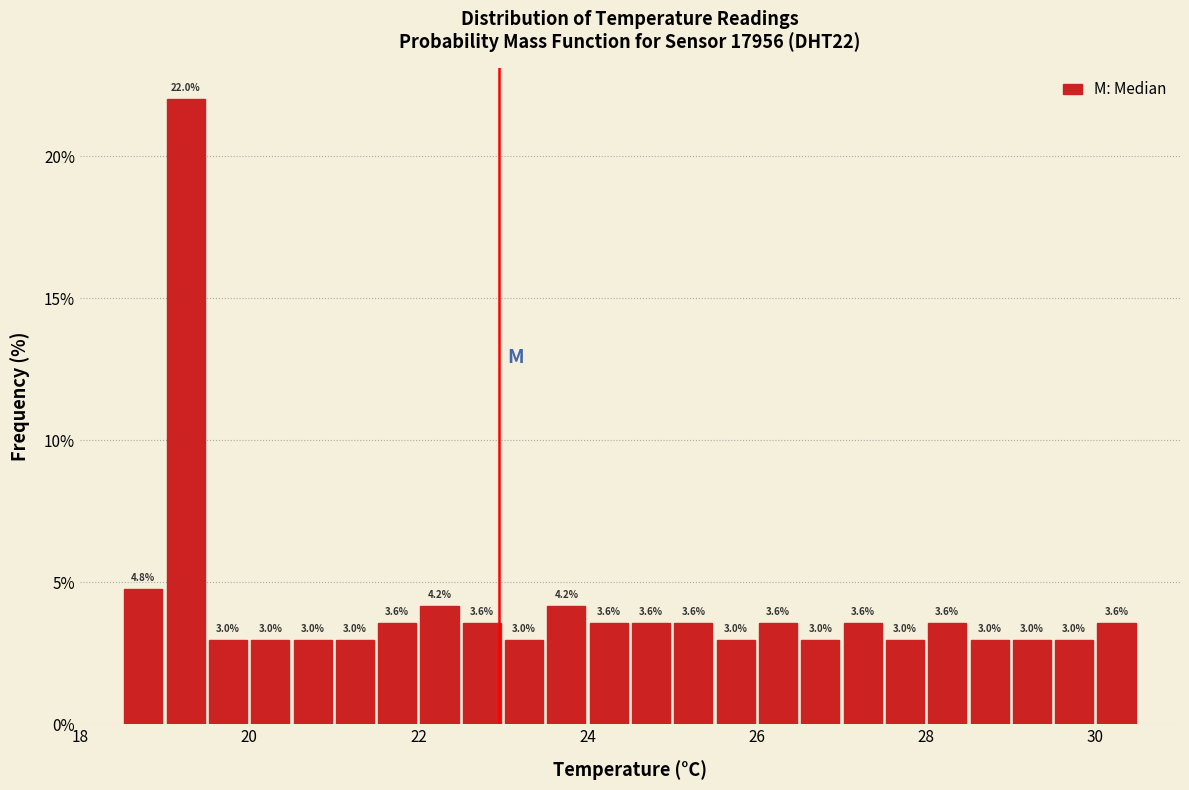

Around what value on the x-axis is the tallest bar? Give the approximate position of its centre, as read against the axis.

19.2